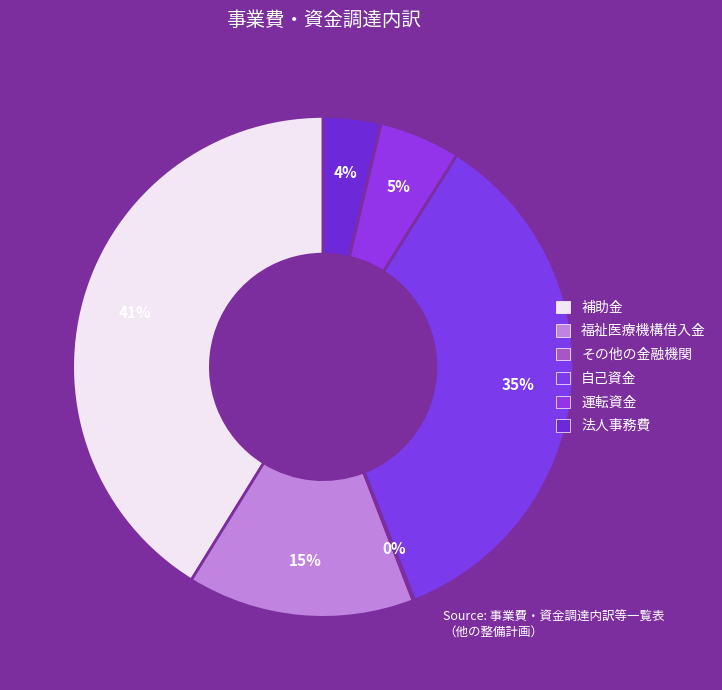

What is the smallest slice in the pie chart?

その他の金融機関